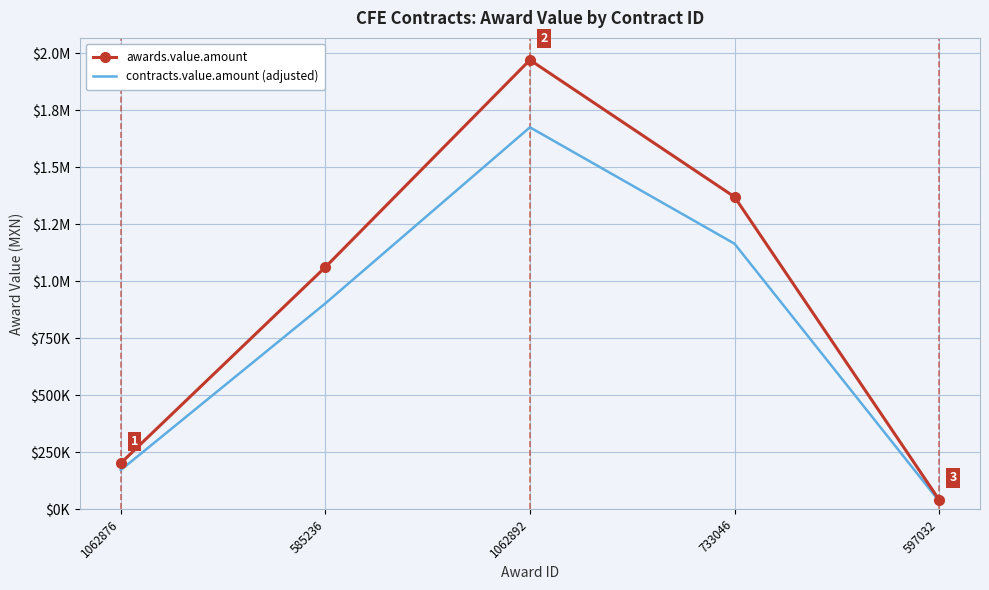

What is the total value across all series at 585236?

1962746.7